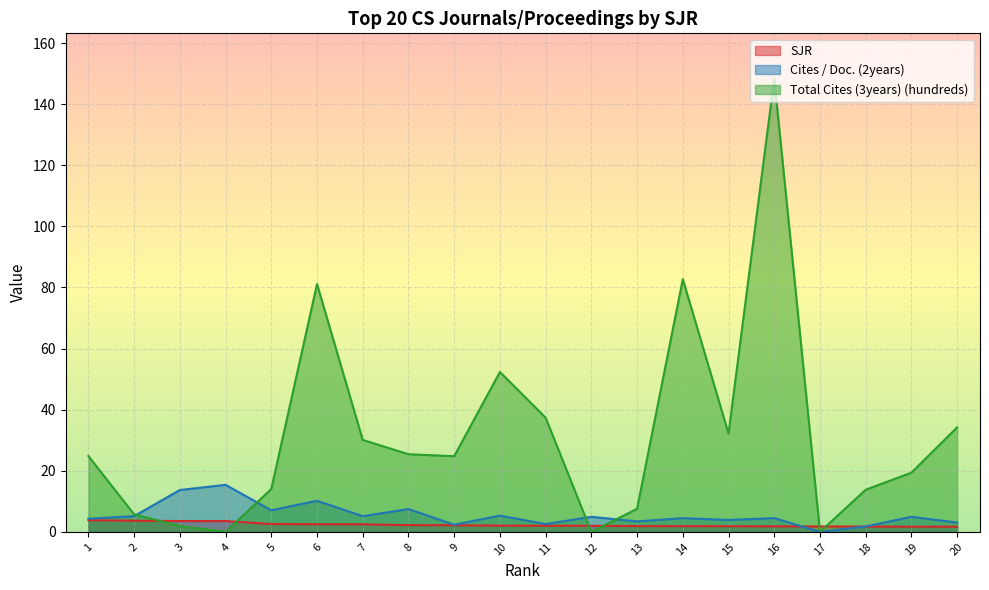

Reading right to left, extract all data points from this chart.

SJR: 20=1.7	19=1.7	18=1.7	17=1.8	16=1.8	15=1.9	14=1.9	13=1.9	12=2.0	11=2.0	10=2.1	9=2.2	8=2.2	7=2.5	6=2.5	5=2.6	4=3.5	3=3.6	2=3.7	1=3.8
Cites / Doc. (2years): 20=3.1	19=4.9	18=1.8	17=0.0	16=4.5	15=3.9	14=4.5	13=3.4	12=4.9	11=2.6	10=5.3	9=2.4	8=7.5	7=5.2	6=10.2	5=7.1	4=15.4	3=13.7	2=5.2	1=4.3
Total Cites (3years) (hundreds): 20=34.2	19=19.4	18=13.8	17=0.0	16=148.3	15=32.2	14=82.7	13=7.6	12=0.0	11=37.4	10=52.3	9=24.8	8=25.4	7=30.1	6=81.1	5=14.0	4=0.0	3=1.9	2=5.8	1=24.8